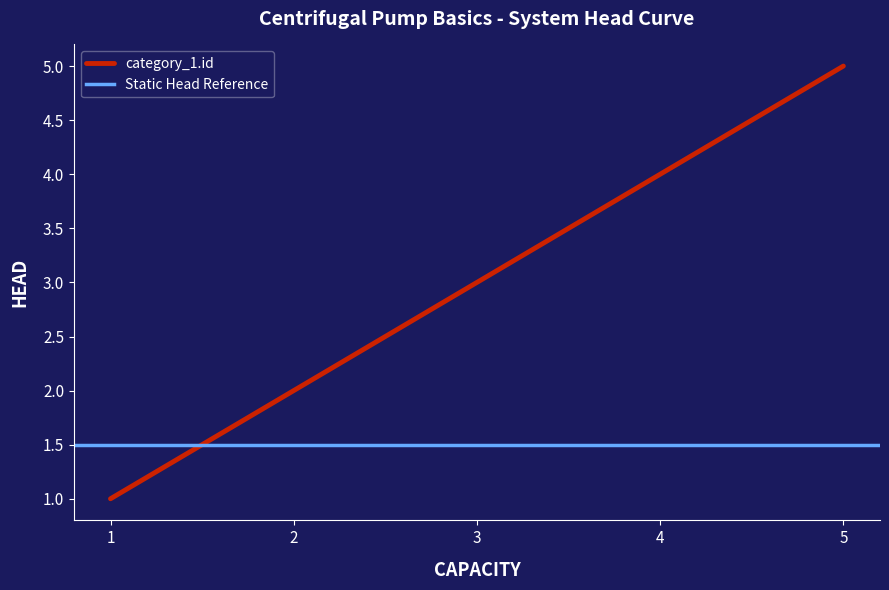

What is the sum of all values?

15